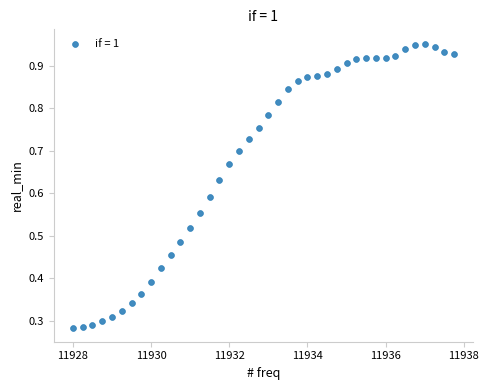

What is the range of X values (max minus min)?

9.8